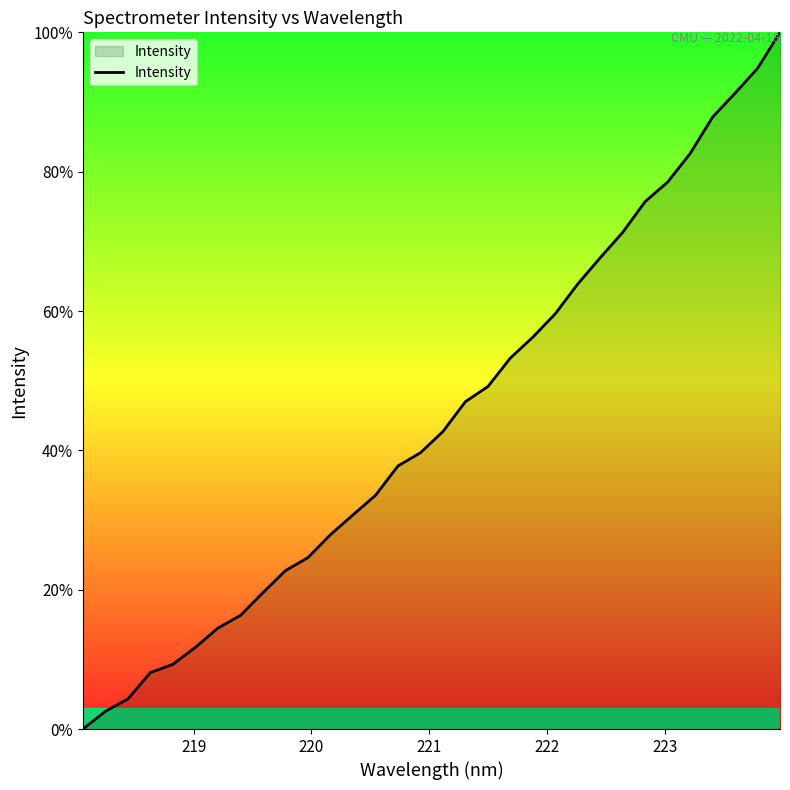

Reading right to left, list all the values displayed in this chart.

100.0	94.8	91.3	87.8	82.6	78.5	75.7	71.3	67.7	63.9	59.6	56.3	53.3	49.2	47.0	42.7	39.7	37.8	33.5	30.7	27.9	24.6	22.7	19.6	16.3	14.5	11.7	9.3	8.1	4.3	2.5	0.0